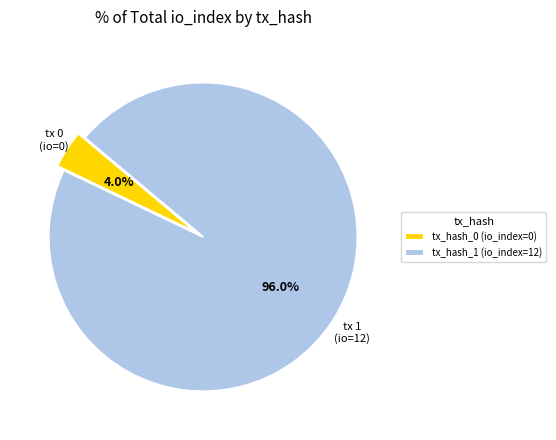

What is the smallest slice in the pie chart?

tx_hash_0 (io_index=0)